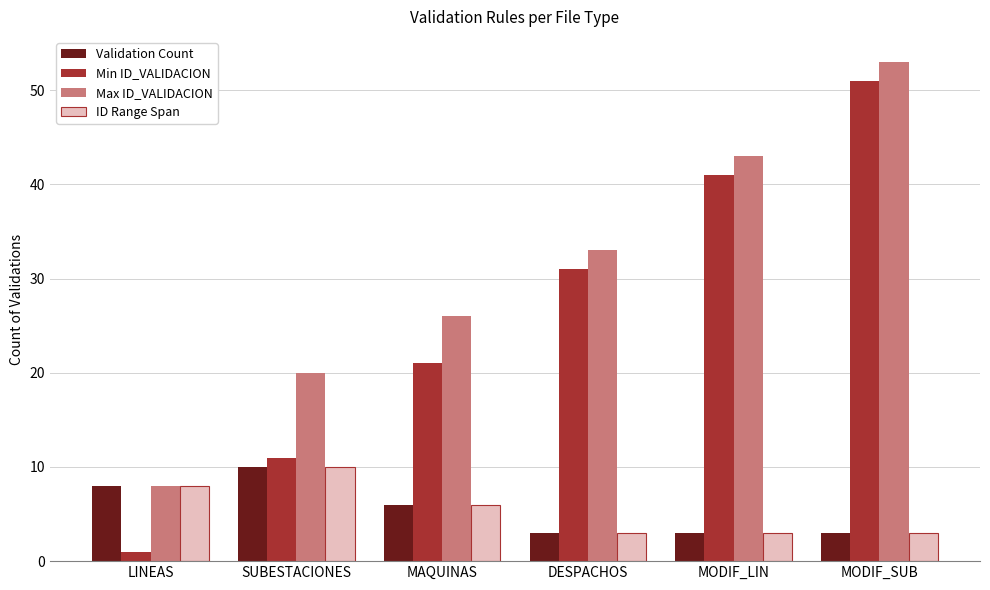

How many bars are there in each group?

4